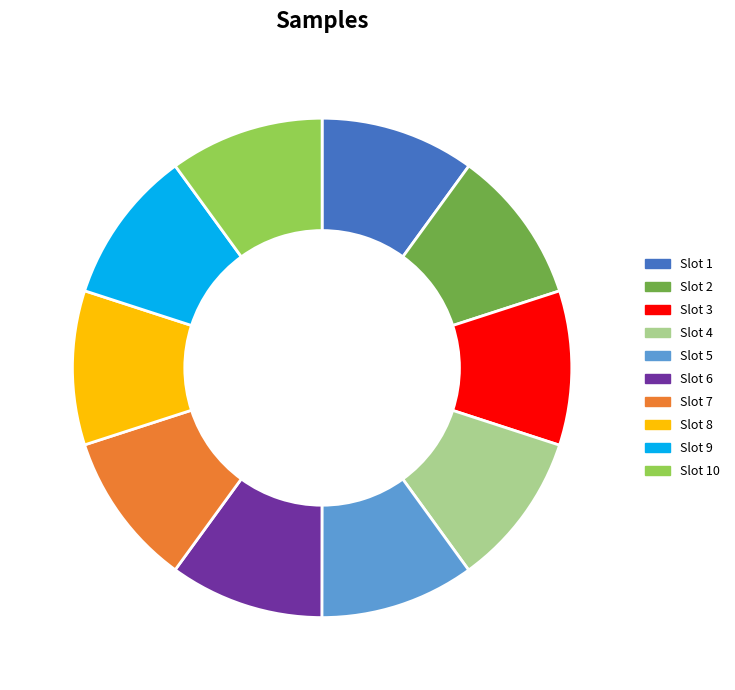

What is the ratio of the value at Slot 7 to the value at Slot 5?

1.0